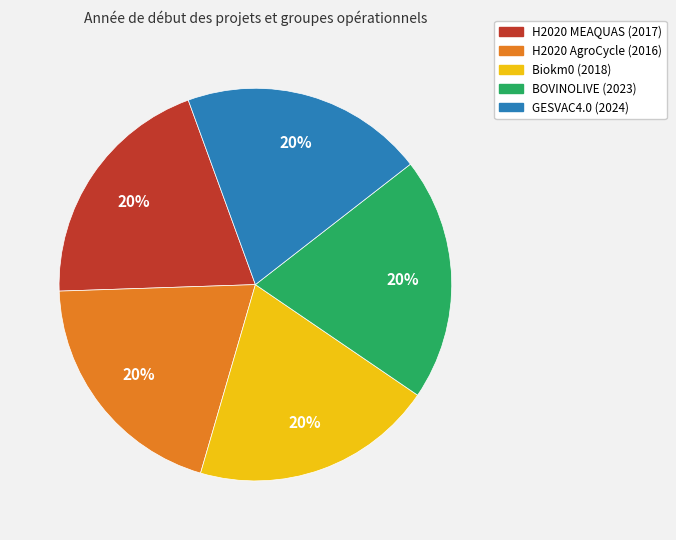

Is the sum of Biokm0 (2018) and H2020 MEAQUAS (2017) greater than half?

No